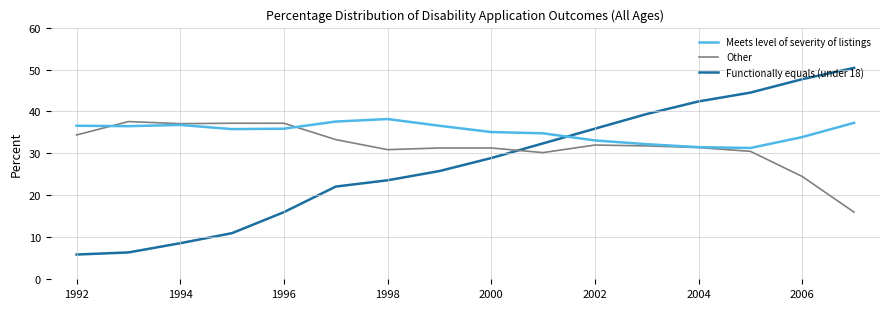

What is the smallest value displayed?

5.9